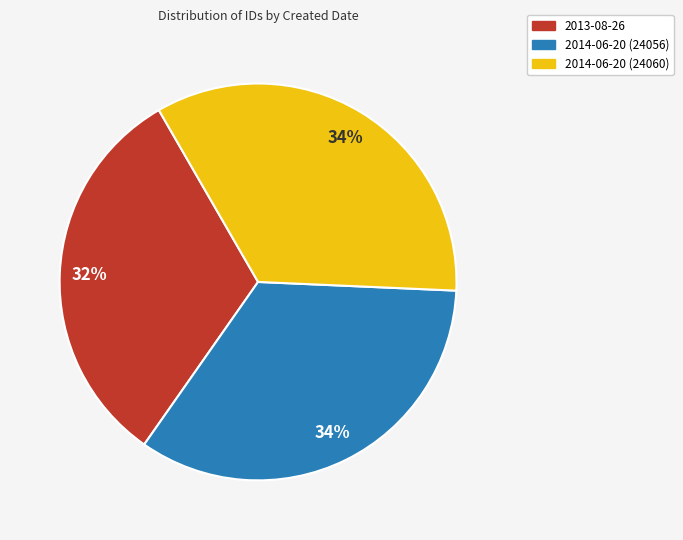

Is there any slice that represents more than half of the pie?

No